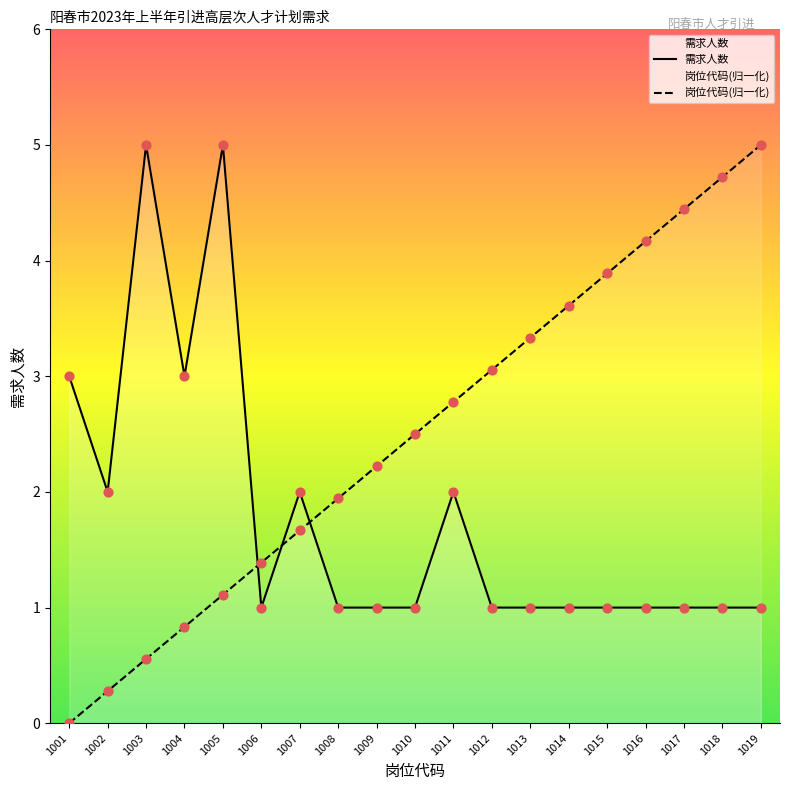

Which series has the largest total across all categories?

岗位代码(归一化)